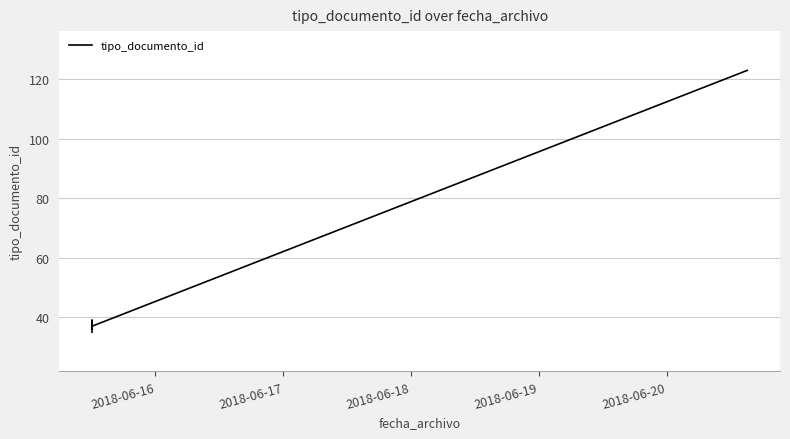

Count the number of data series in this chart.

1